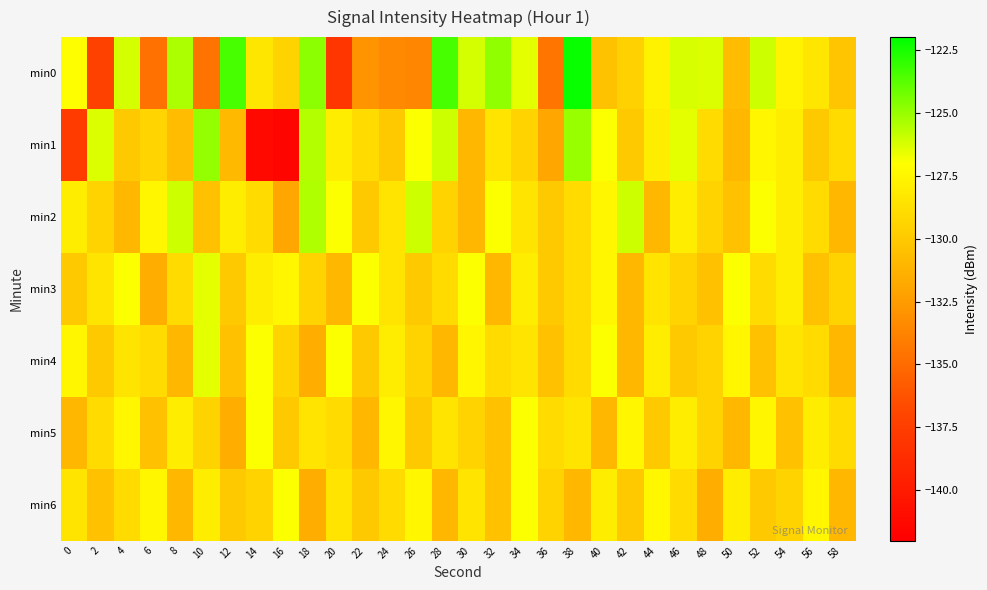

What is the maximum value shown in the chart?

-122.2